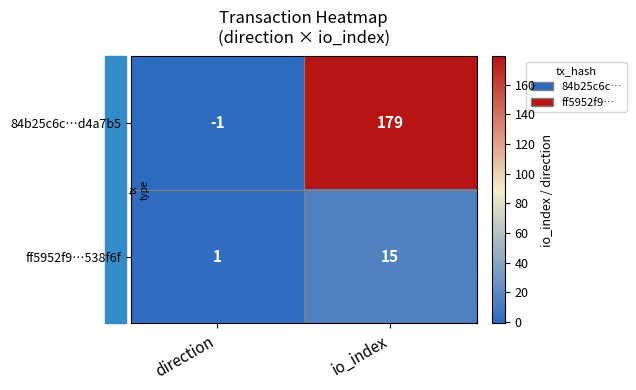

Count the number of categories in the chart.

2